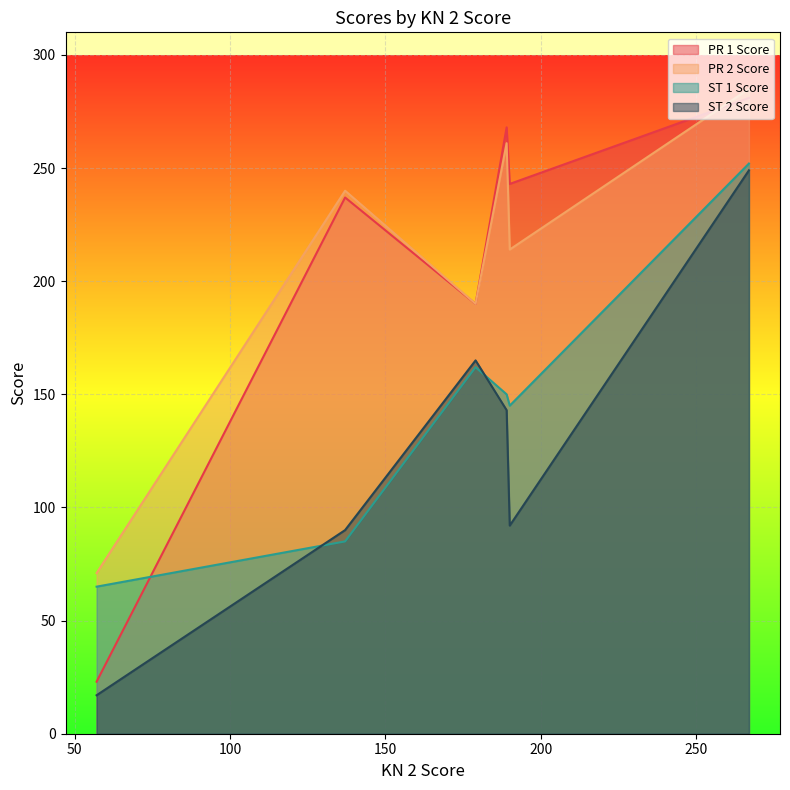

True or false: PR 2 Score and ST 2 Score intersect in this chart.

False